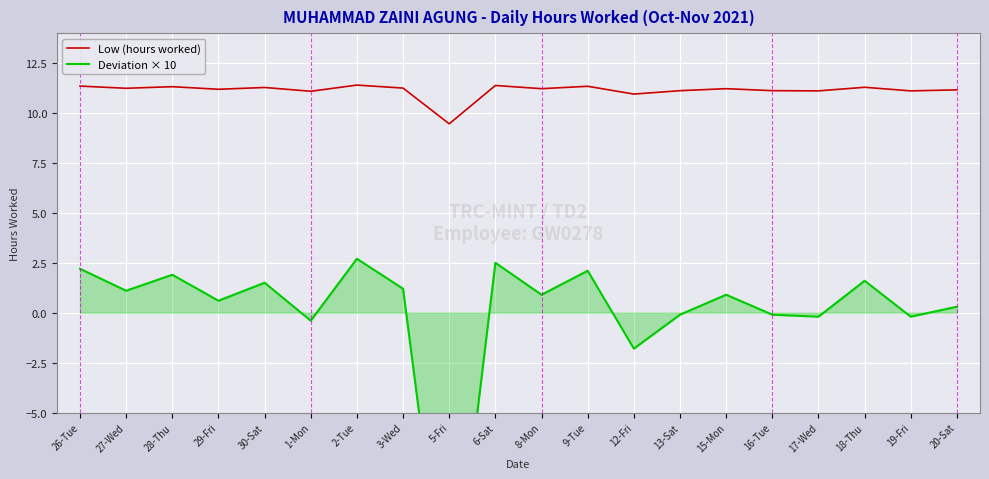

At which label is Deviation × 10 closest to -7?

12-Fri